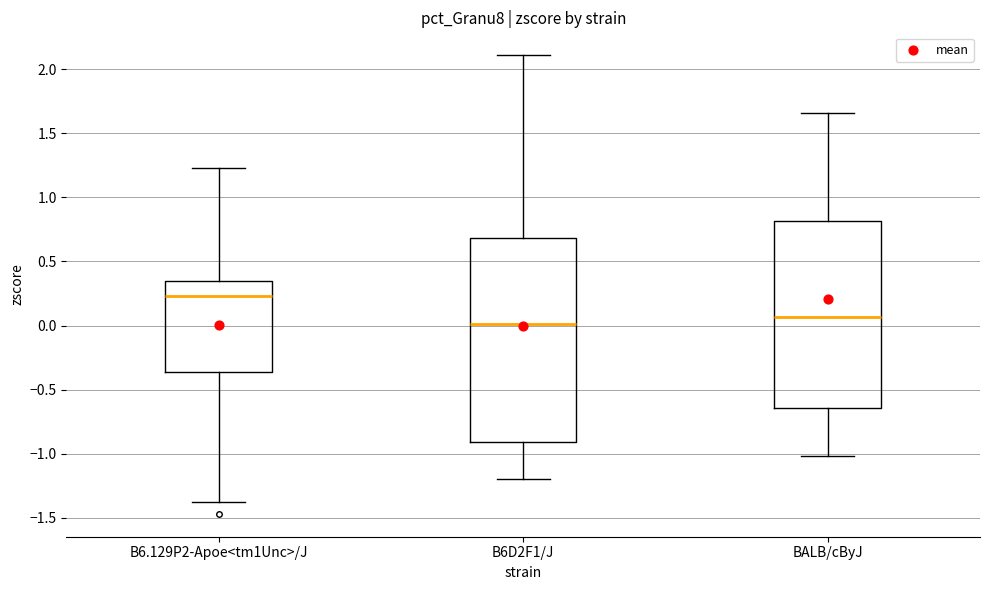

Which box's median line is the lowest?

B6D2F1/J